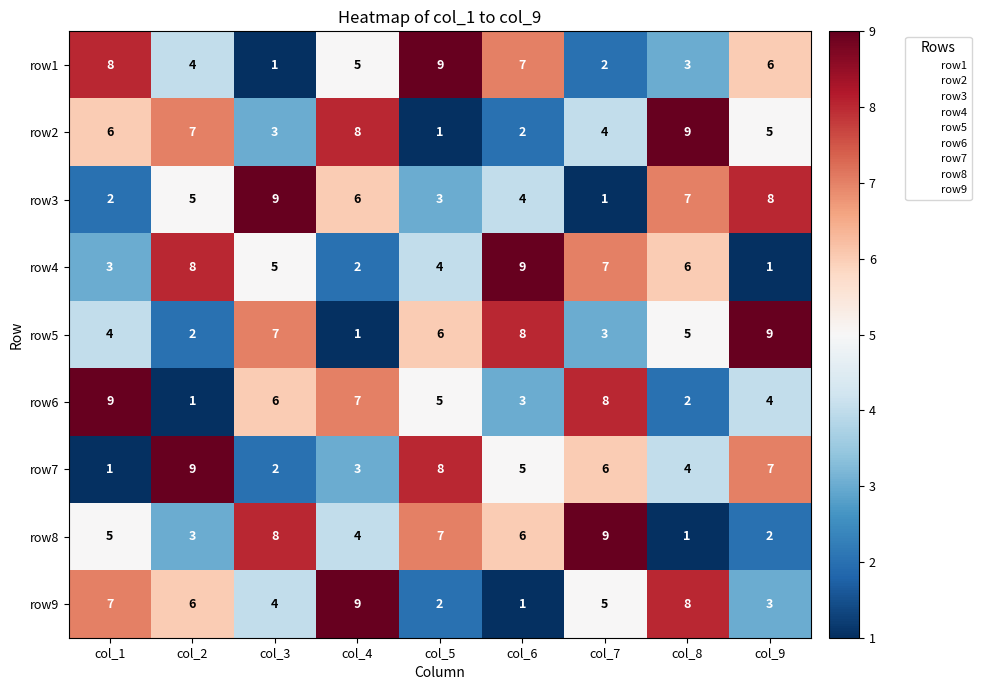

What is the difference between the row1 values at col_8 and col_6?

4